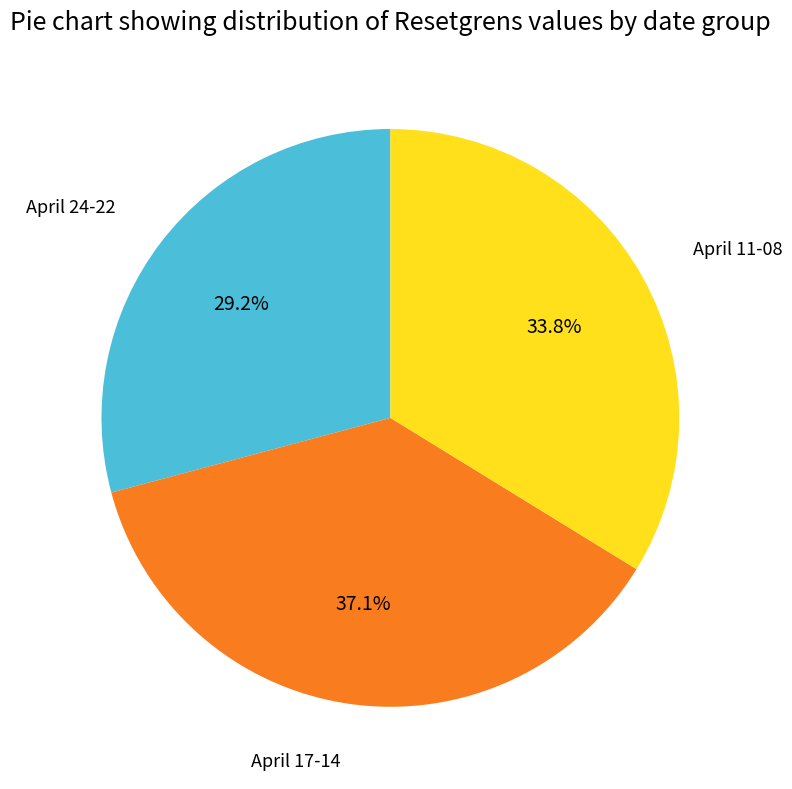

Does any single category account for the majority?

No